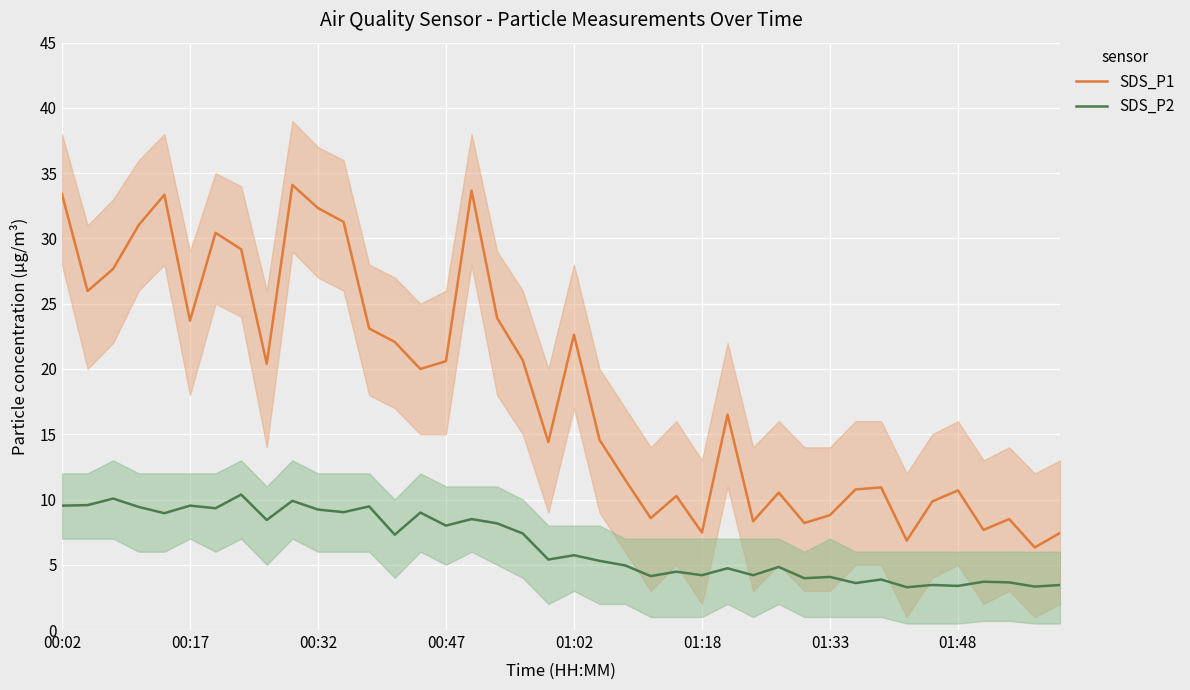

What is the minimum value for SDS_P2?

3.3